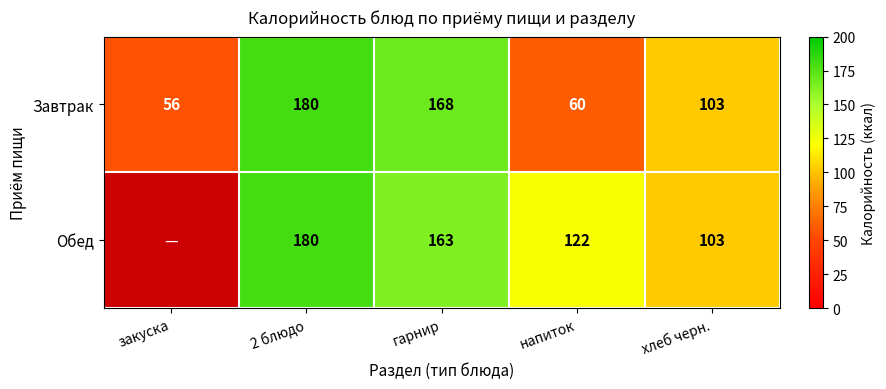

What is the approximate value of Завтрак at закуска, to the nearest 10?

60